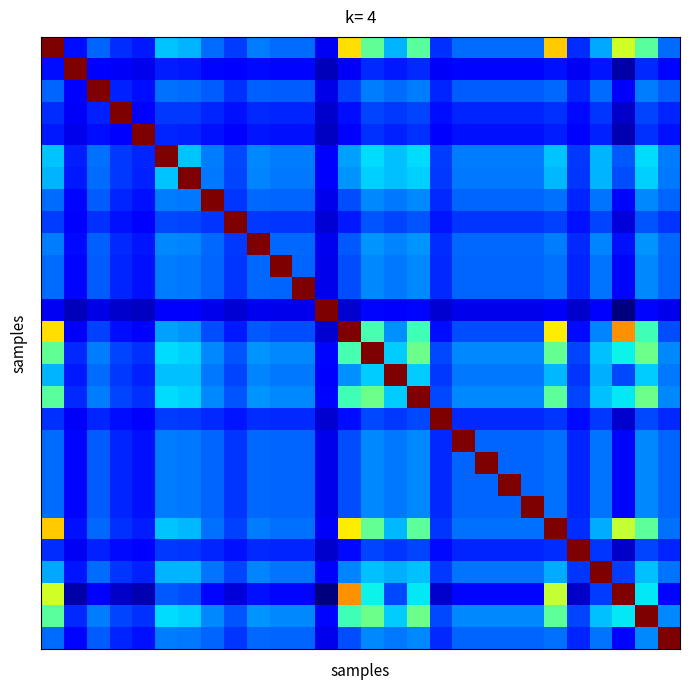

What is the maximum value shown in the chart?

1.0